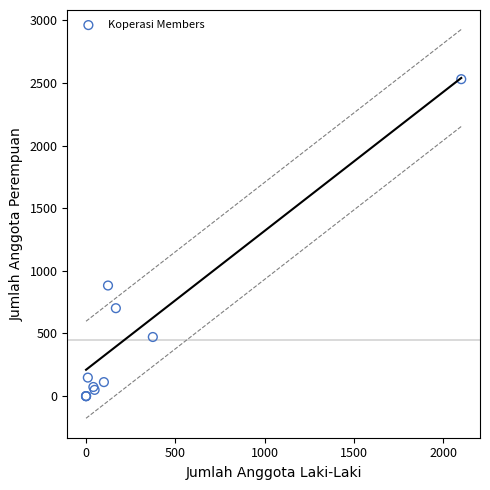

What Y value in the scatter plot is closest to 1265?

883